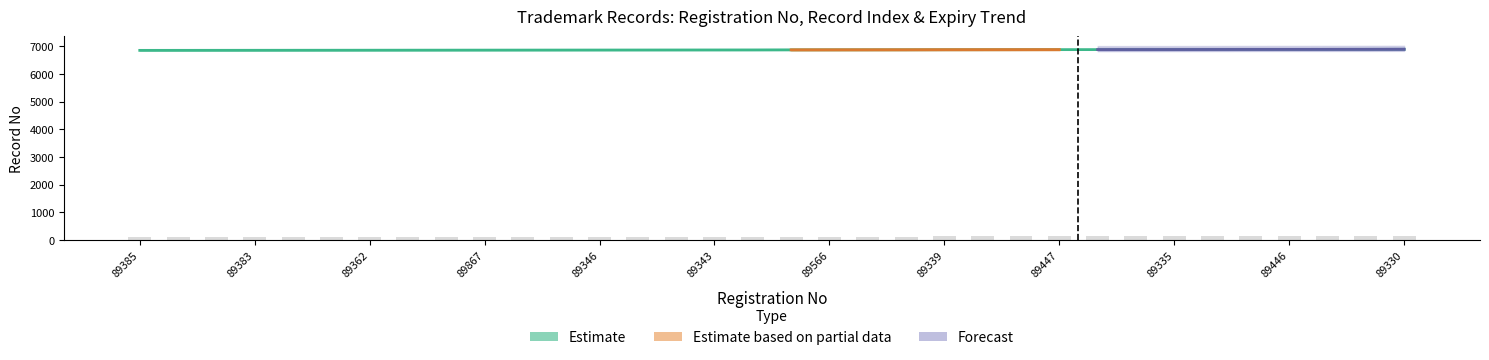

Reading right to left, transcribe all the data shown in this chart.

89330=6890	89331=6888	89332=6887	89446=6886	89333=6885	89334=6883	89335=6881	89336=6880	89337=6879	89447=6878	89338=6877	89360=6876	89339=6875	89340=6873	89341=6872	89566=6871	89342=6870	89352=6867	89343=6866	89344=6865	89345=6864	89346=6863	89347=6862	89448=6861	89867=6860	89348=6859	89382=6858	89362=6857	89378=6856	89363=6855	89383=6854	89351=6853	89384=6852	89385=6851